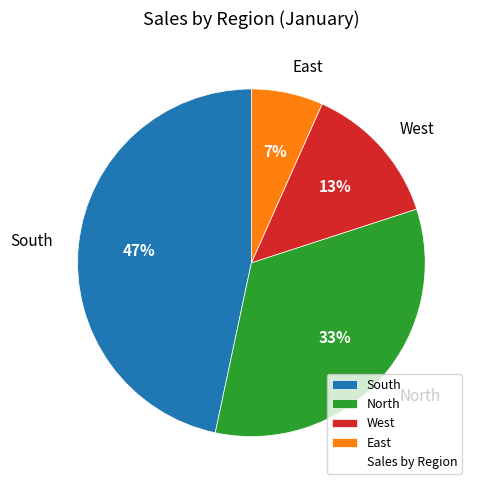

Rank the categories by value from highest to lowest.

South, North, West, East